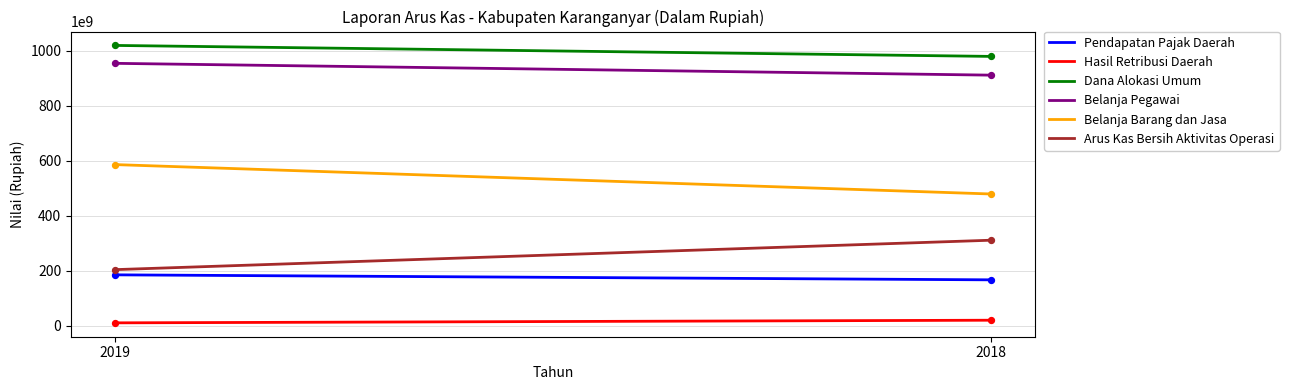

At how many categories does at least one series exceed 837087046418?

2